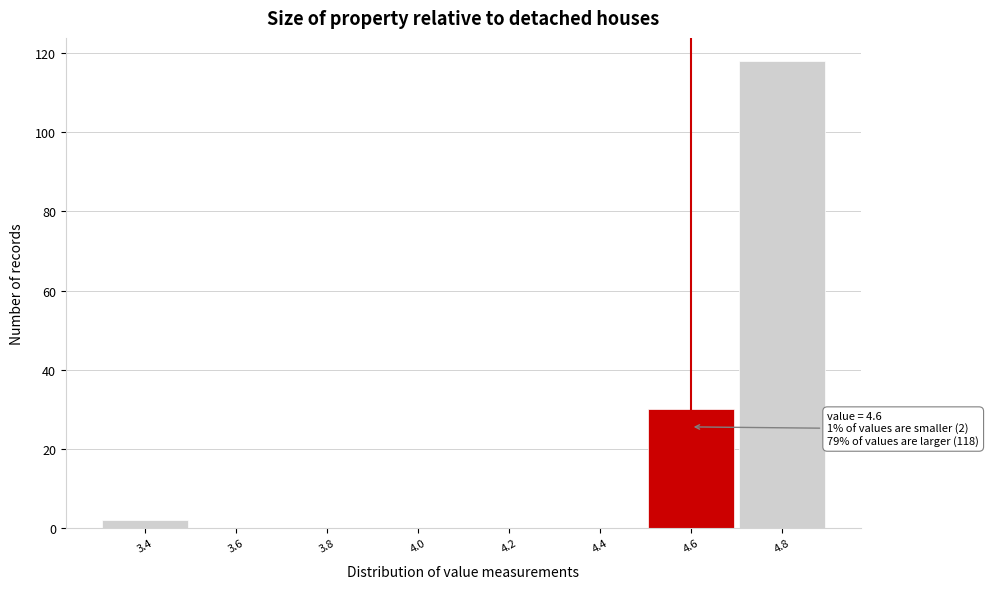

Over which range of the x-axis is the bar tallest?

4.7 to 4.9